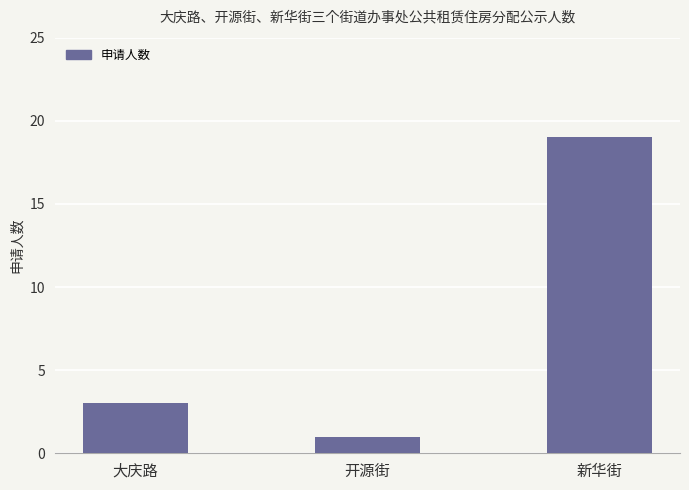

How many distinct data groups are displayed?

1